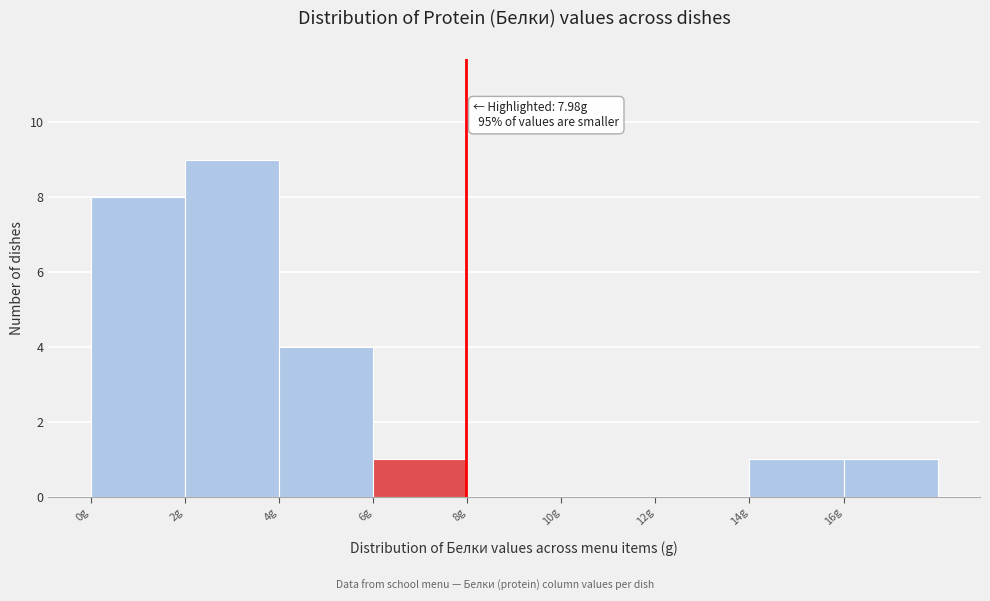

Over which range of the x-axis is the bar tallest?

2 to 4